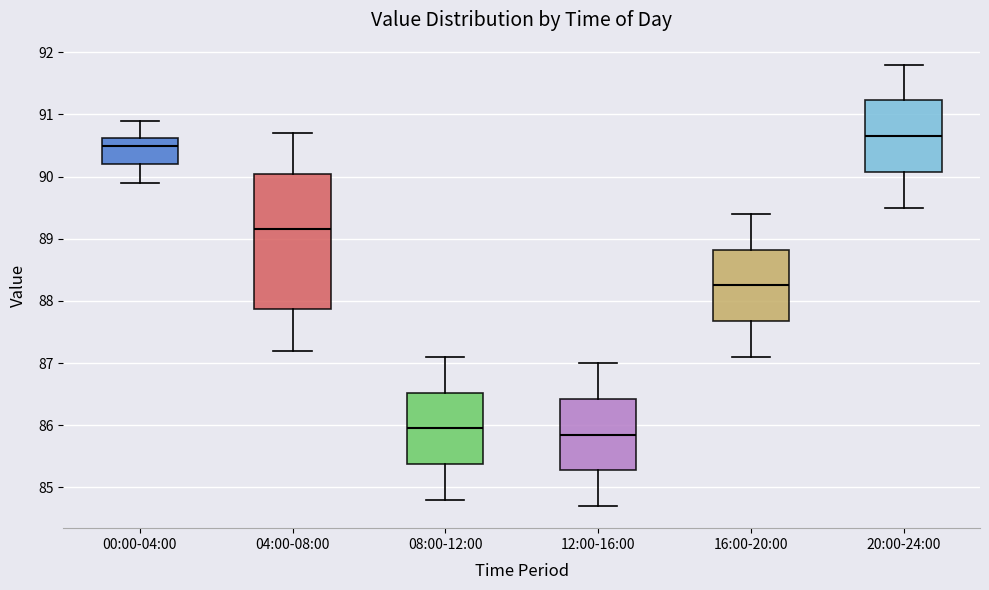

Which box is the tallest, from its lower edge to its upper edge?

04:00-08:00